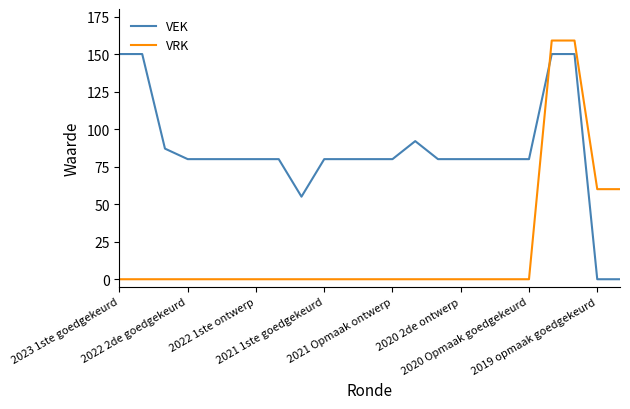

How many times do VEK and VRK cross each other?

1